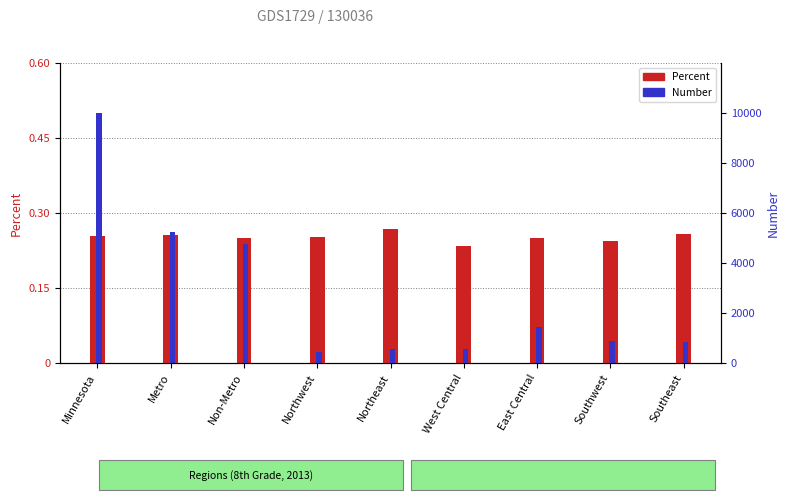

How many bars are there in total?

18